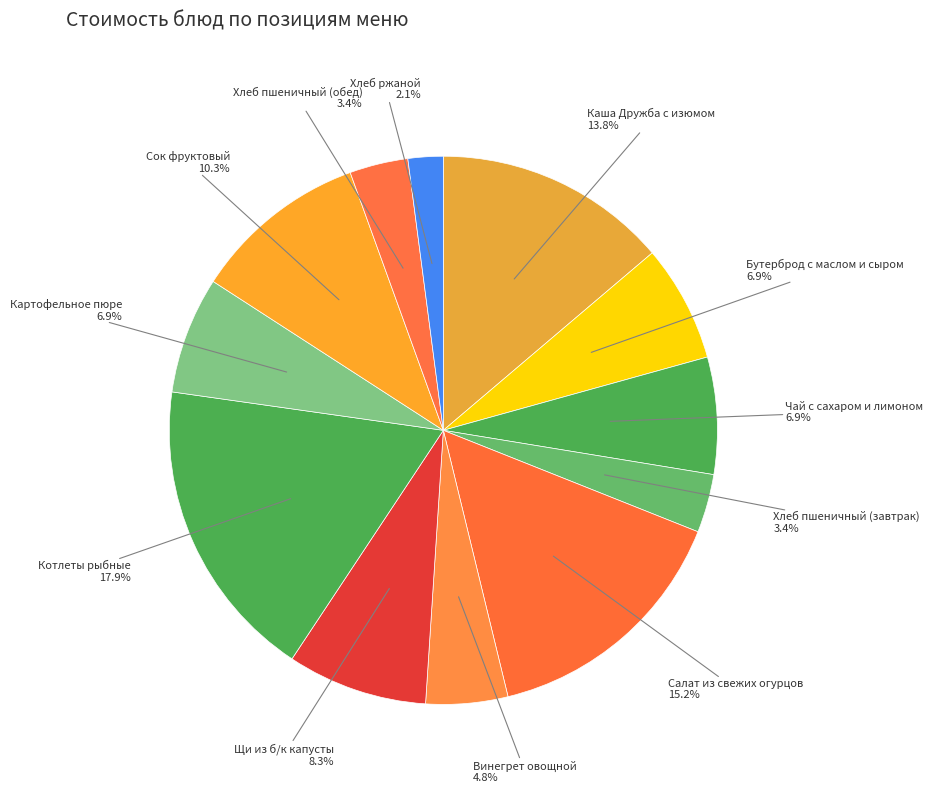

How many segments does this pie chart have?

12